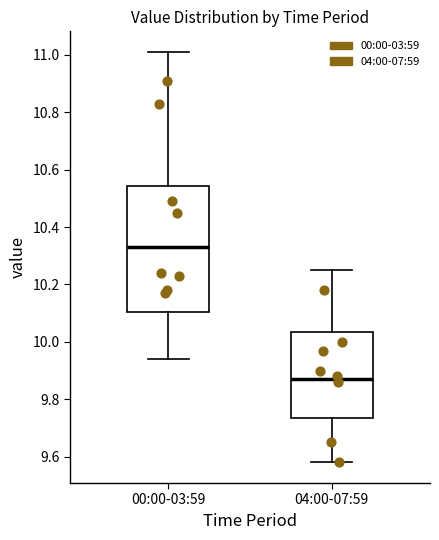

Reading left to right, read every box against the y-axis: the position of its median line, the range the box covers, and the ends of its whiskers. The values are not printed on the chart, so give them approximately, as read against the axis.

00:00-03:59: median 10.34, box 10.10 to 10.54, whiskers 9.94 to 11.02
04:00-07:59: median 9.88, box 9.74 to 10.04, whiskers 9.58 to 10.26